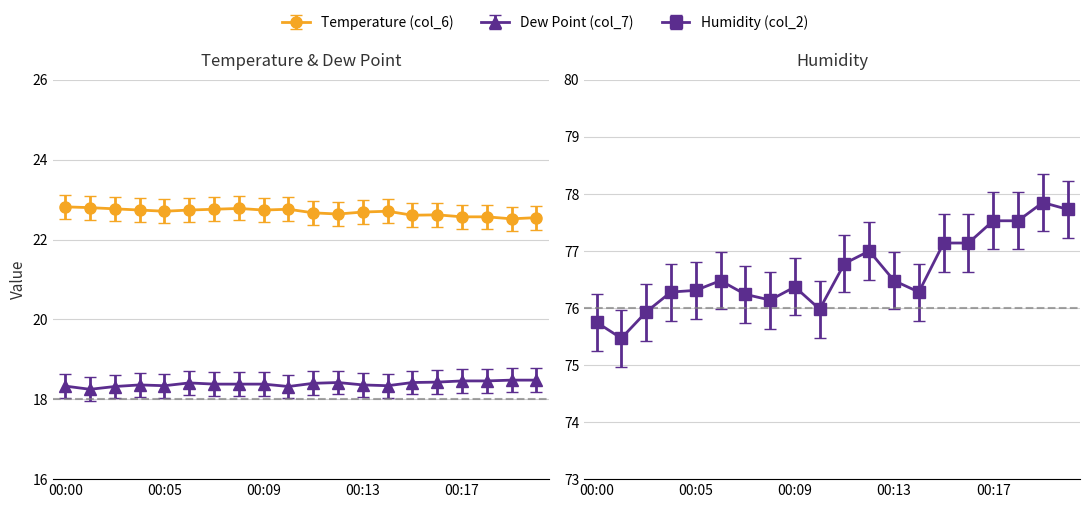

List the labels in order of Humidity (col_2) value, largest first.

00:19, 00:20, 00:17, 00:18, 00:15, 00:16, 00:12, 00:11, 00:06, 00:13, 00:09, 00:05, 00:04, 00:14, 00:07, 00:08, 00:10, 00:02, 00:00, 00:01